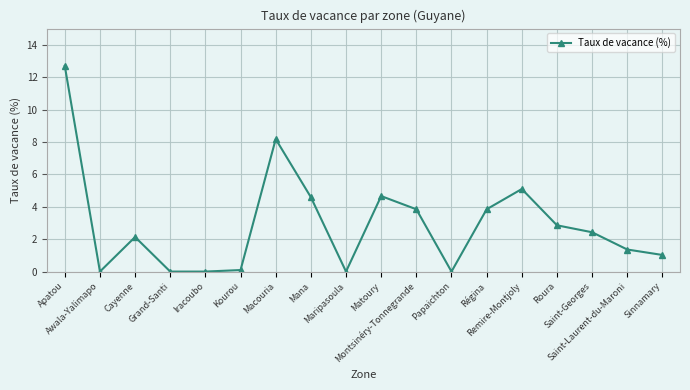

What is the sum of all values?

52.8